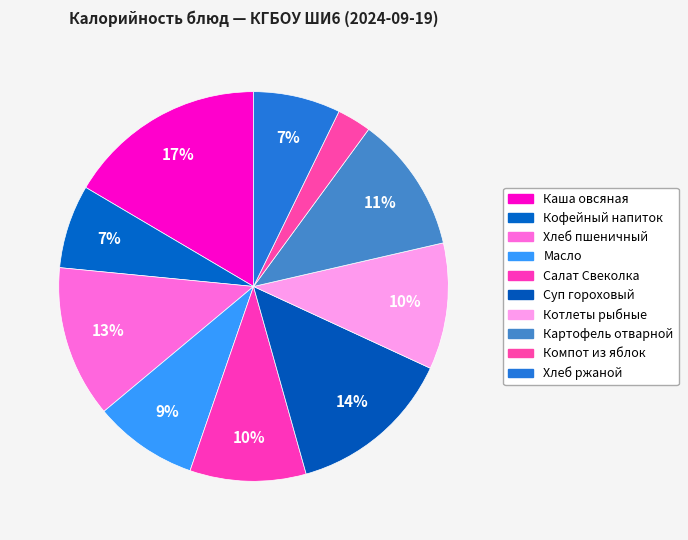

Is there a majority slice in this chart?

No